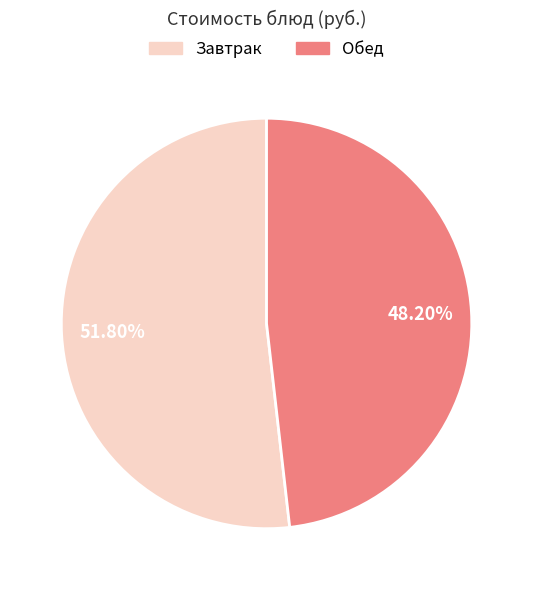

Count the number of slices in the pie.

2